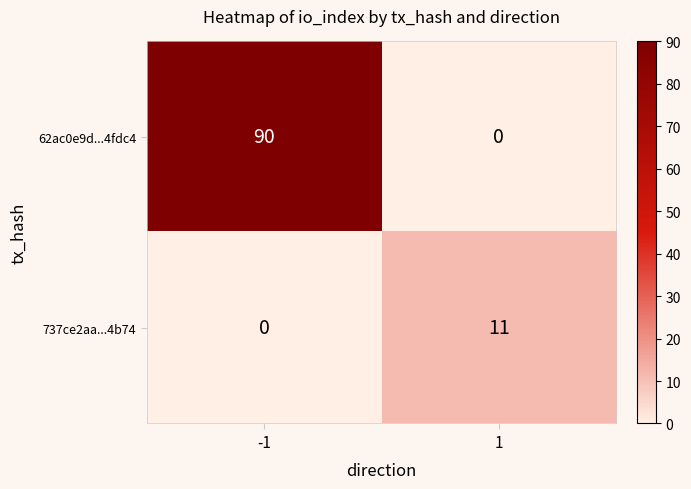

Between -1 and 1, which series saw the biggest shift?

62ac0e9d...4fdc4